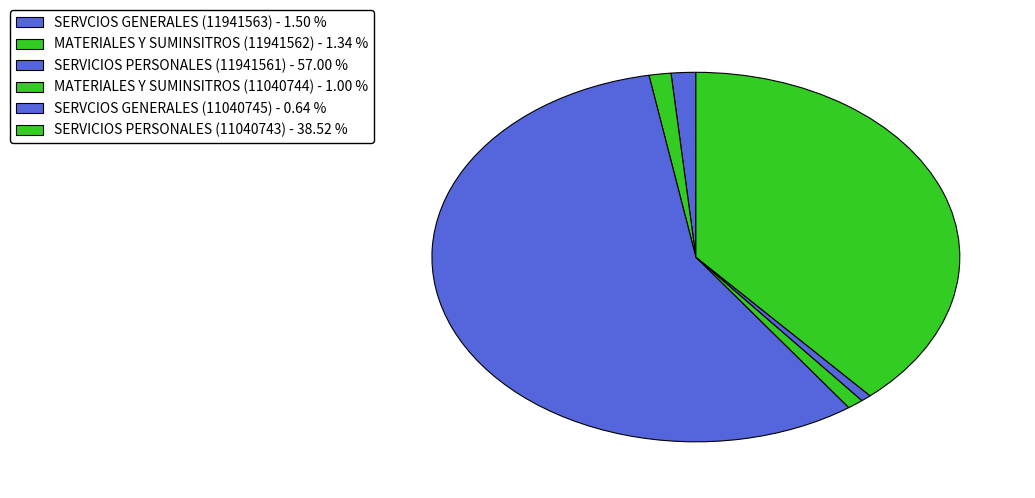

Does SERVICIOS PERSONALES (11941561) represent more than half of the total?

Yes